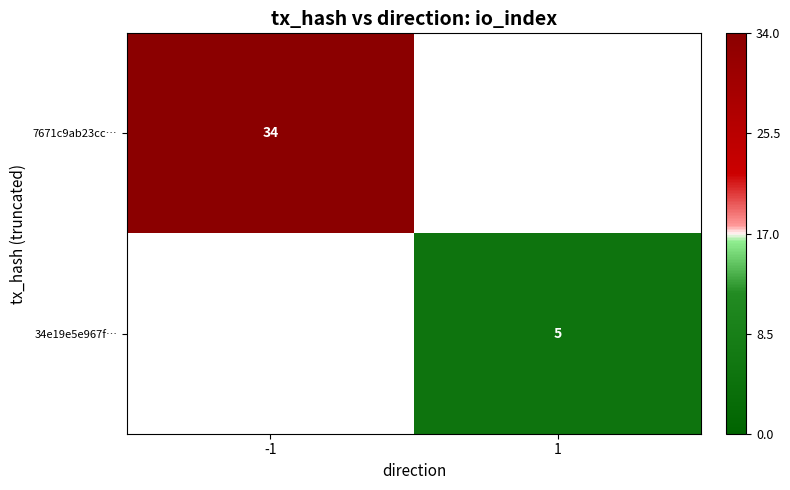

Is the value of 7671c9ab23cc… at -1 greater than the value of 34e19e5e967f… at 1?

Yes